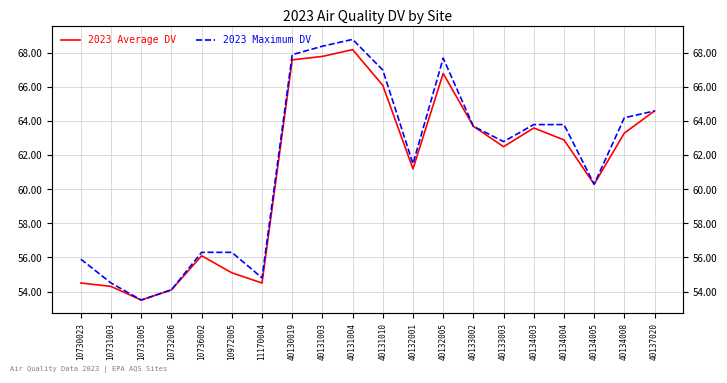

What is the sum of the 2023 Average DV values at 10731005 and 10731003?

107.8